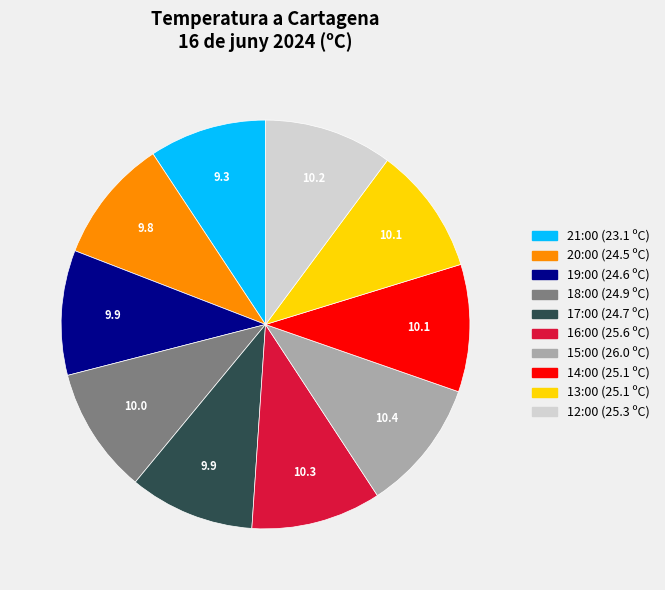

Between 21:00 and 17:00, which is larger?

17:00